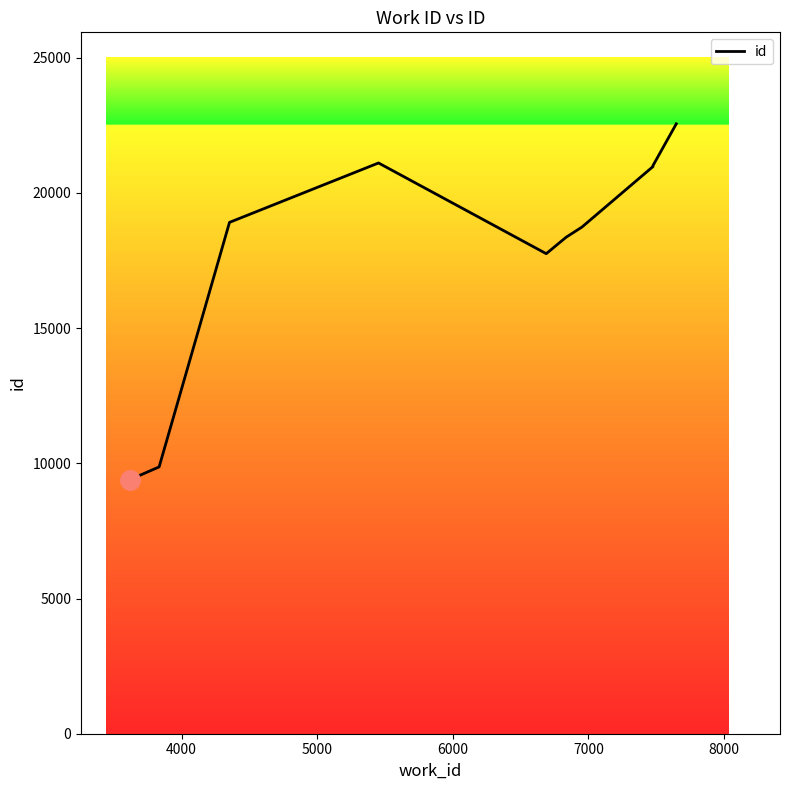

What is the difference between the second highest and second lowest values?

11239